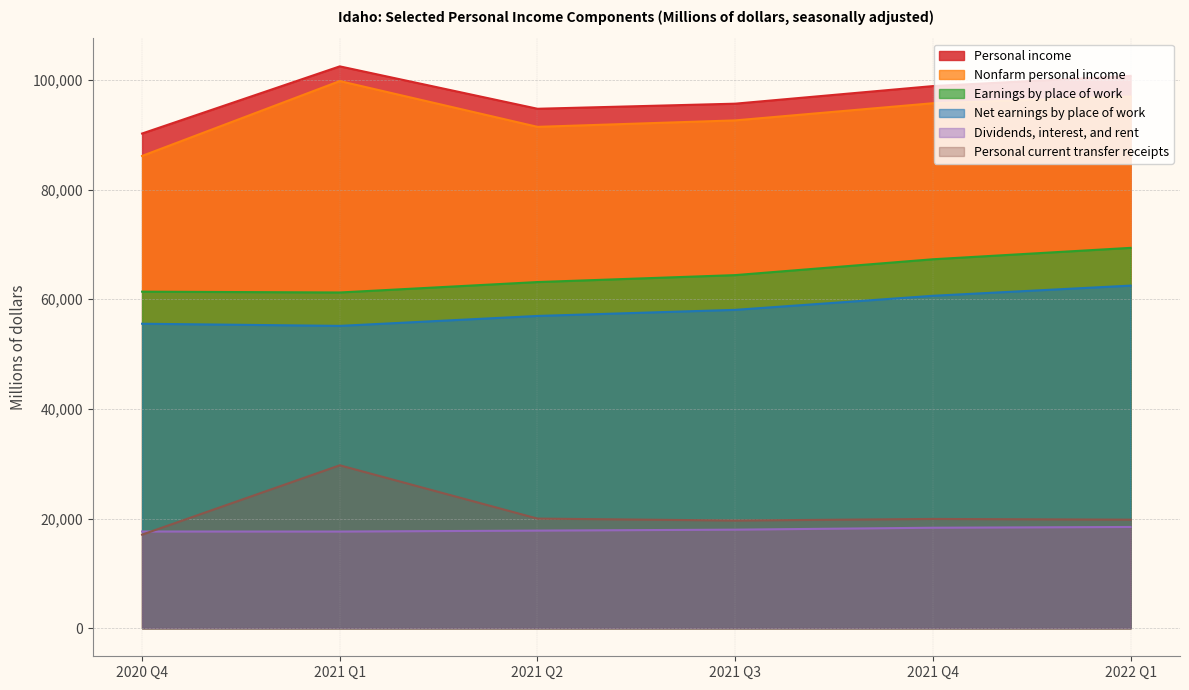

Does the chart have visible grid lines?

Yes